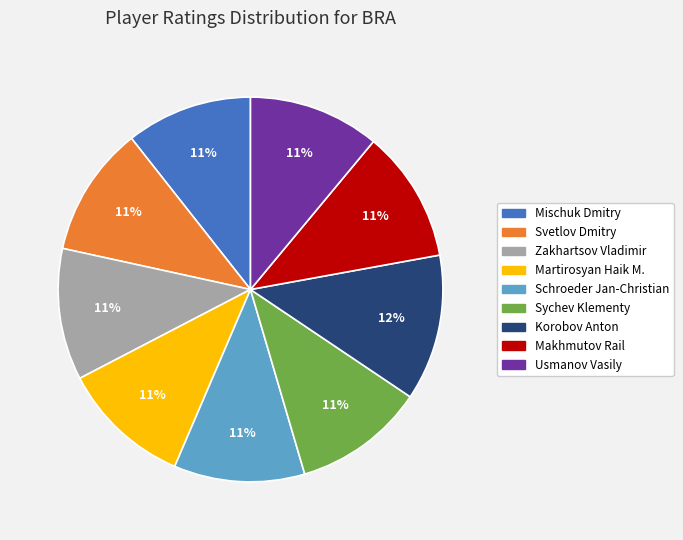

To the nearest percent, what portion does Mischuk Dmitry represent?

11%